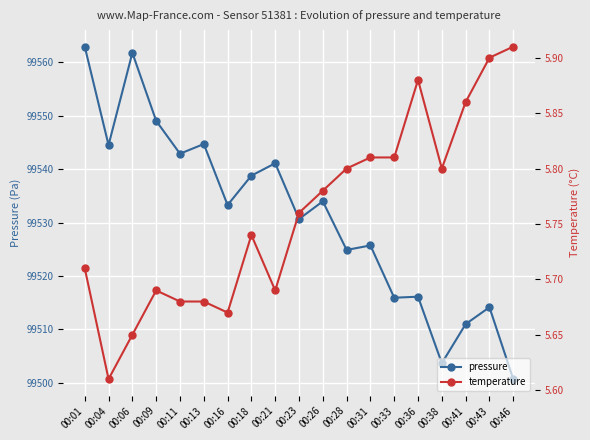

How many interior local valleys does the temperature series have?

4